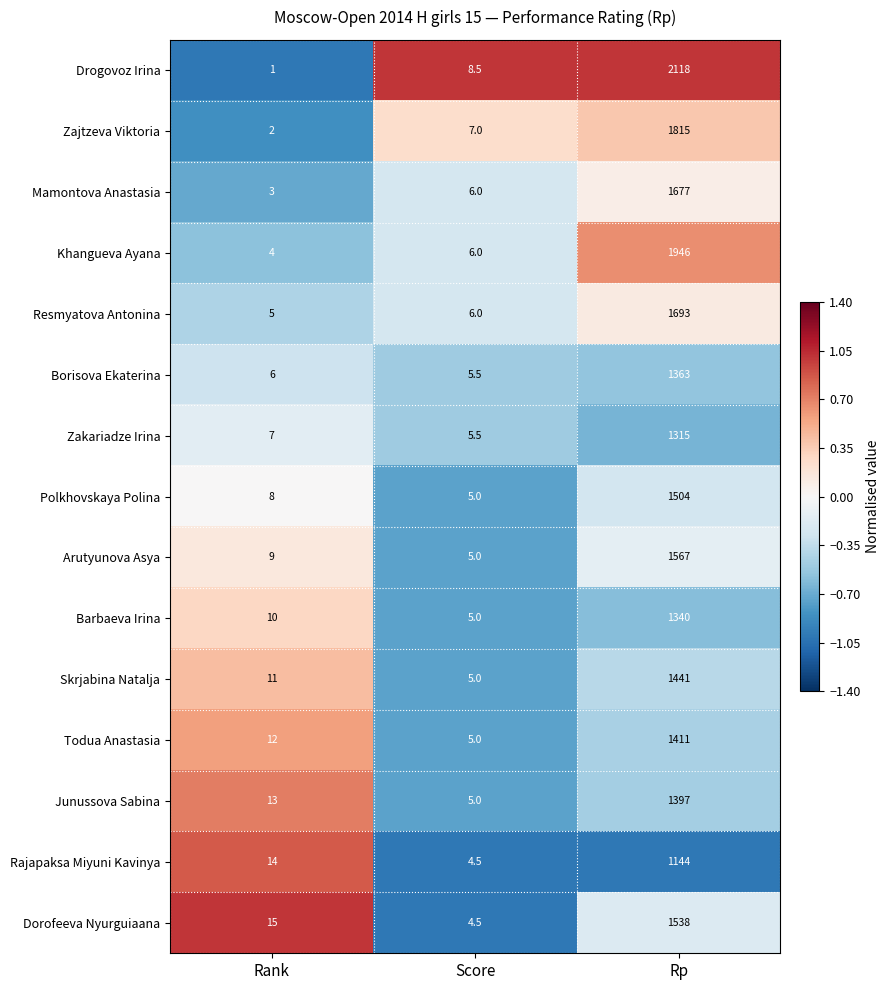

Read the Zakariadze Irina value at Score.

5.5